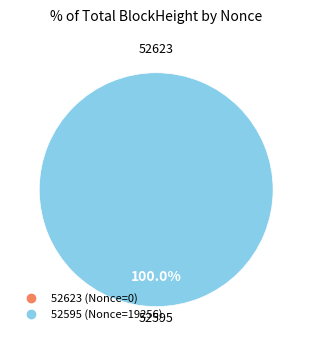

The 52595 slice represents 86% of the pie. True or false?

False